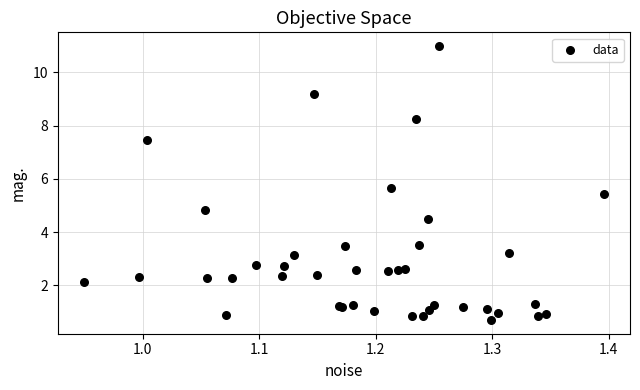

What Y value in the scatter plot is closest to 5?

4.8